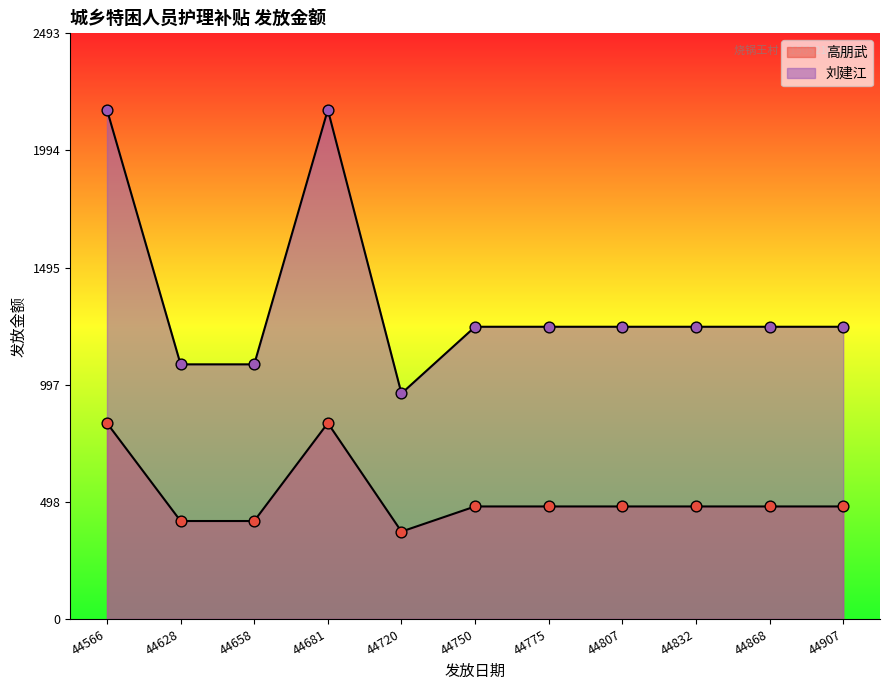

At how many categories does at least one series exceed 853?

11